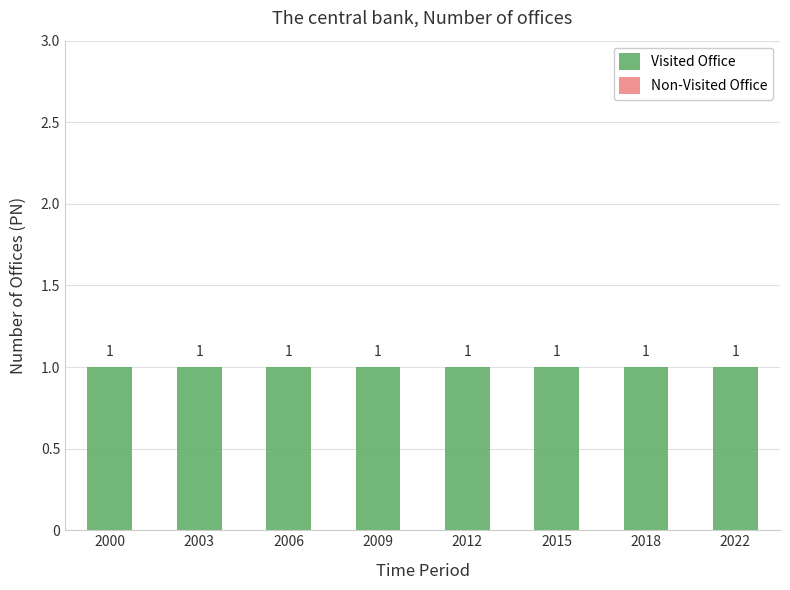

Reading left to right, transcribe all the data shown in this chart.

Visited Office: 1	1	1	1	1	1	1	1
Non-Visited Office: 0	0	0	0	0	0	0	0